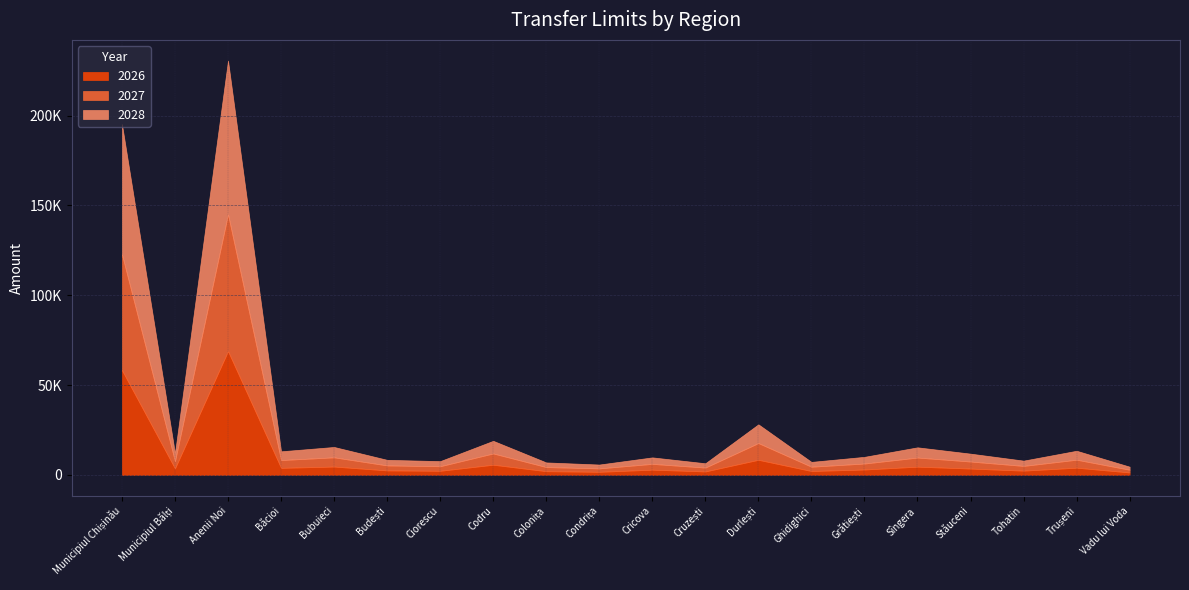

True or false: 2026 and 2028 intersect in this chart.

False